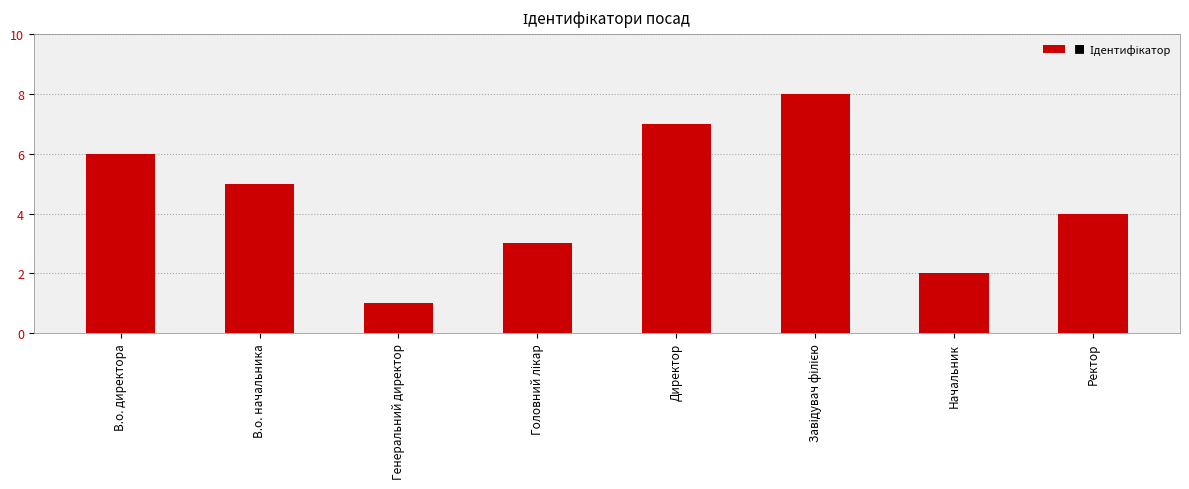

How many data points are less than 5?

4